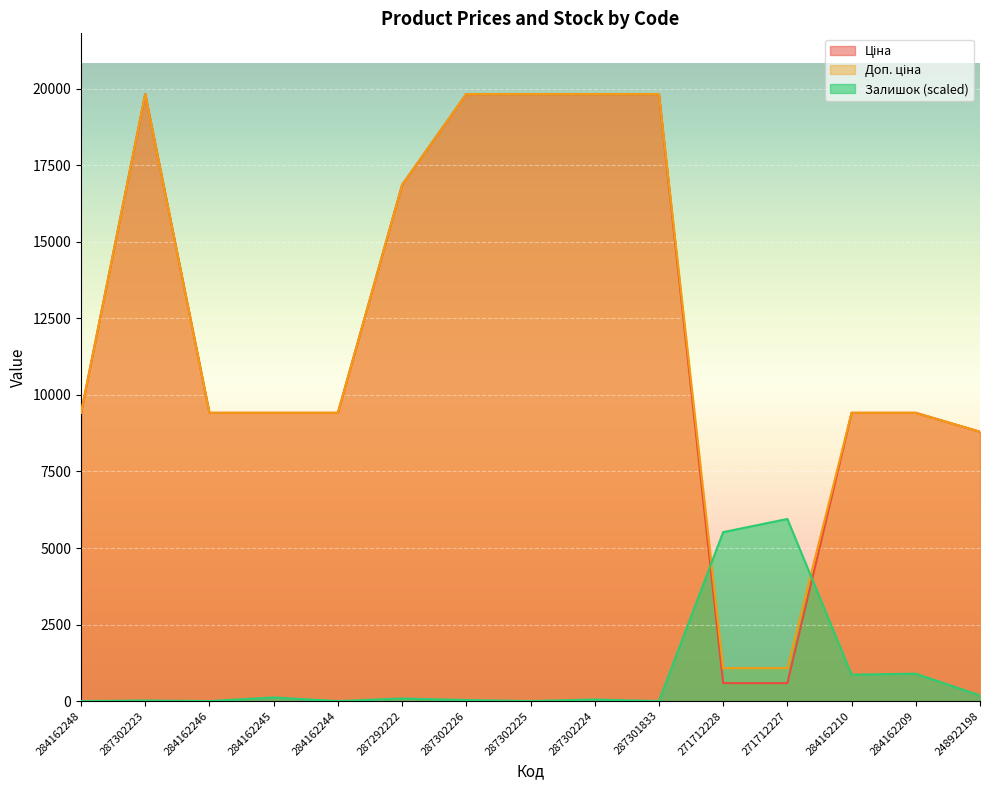

Reading left to right, list all the values displayed in this chart.

Ціна: 284162248=9416.9	287302223=19831.1	284162246=9416.9	284162245=9416.9	284162244=9416.9	287292222=16863.2	287302226=19831.1	287302225=19831.1	287302224=19831.1	287301833=19831.1	271712228=586.0	271712227=586.0	284162210=9416.9	284162209=9416.9	248922198=8797.6
Доп. ціна: 284162248=9416.9	287302223=19831.1	284162246=9416.9	284162245=9416.9	284162244=9416.9	287292222=16863.2	287302226=19831.1	287302225=19831.1	287302224=19831.1	287301833=19831.1	271712228=1074.5	271712227=1074.5	284162210=9416.9	284162209=9416.9	248922198=8797.6
Залишок: 284162248=0.0	287302223=16.6	284162246=0.0	284162245=116.0	284162244=0.0	287292222=82.9	287302226=33.1	287302225=0.0	287302224=49.7	287301833=0.0	271712228=5518.5	271712227=5949.3	284162210=861.7	284162209=894.9	248922198=182.3